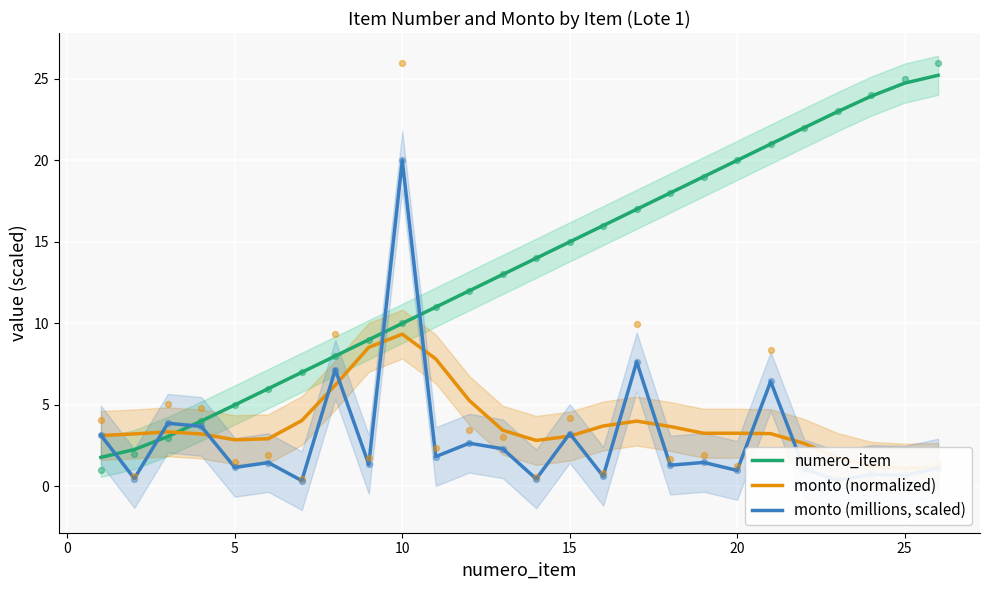

True or false: numero_item has a value of 31.8 at 20.

False